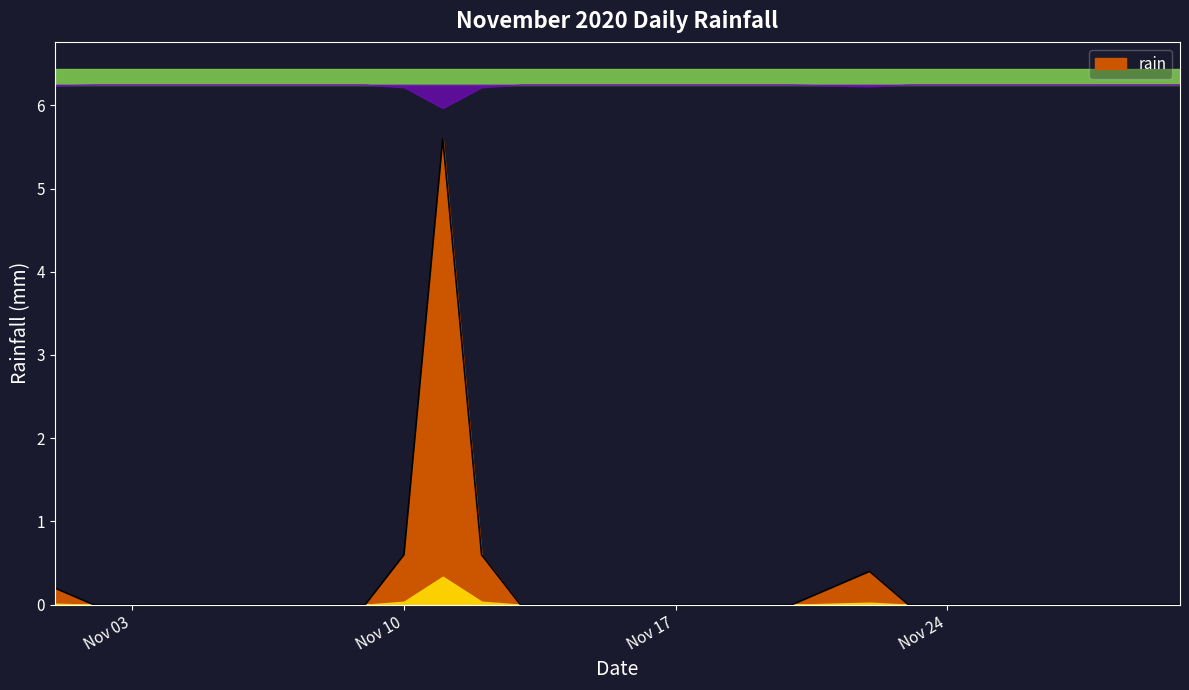

How many interior local peaks (higher than both neighbors) does the data have?

2